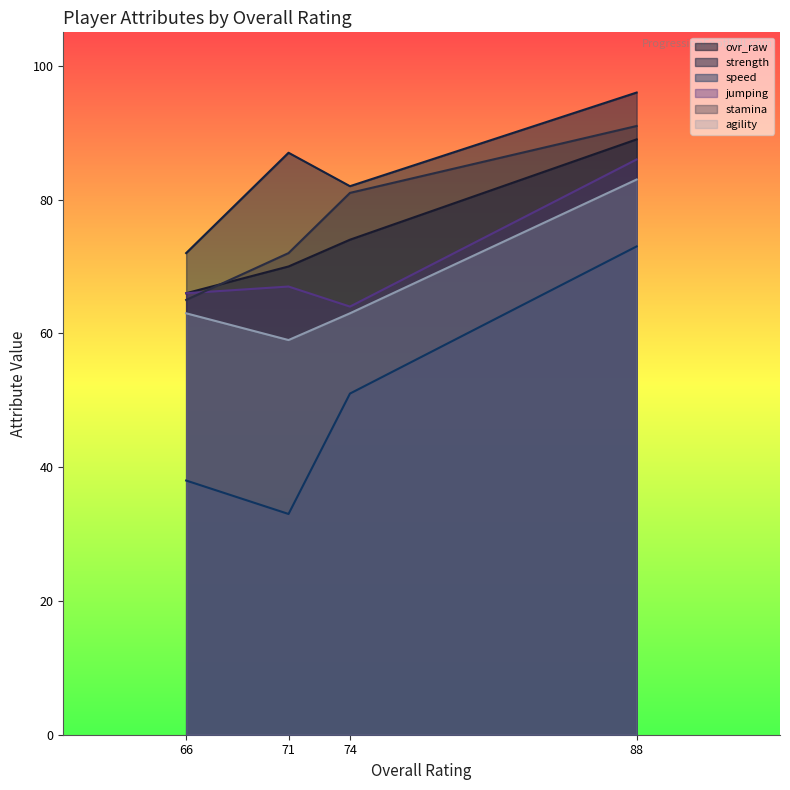

Rank the categories by speed value from highest to lowest.

88, 74, 66, 71